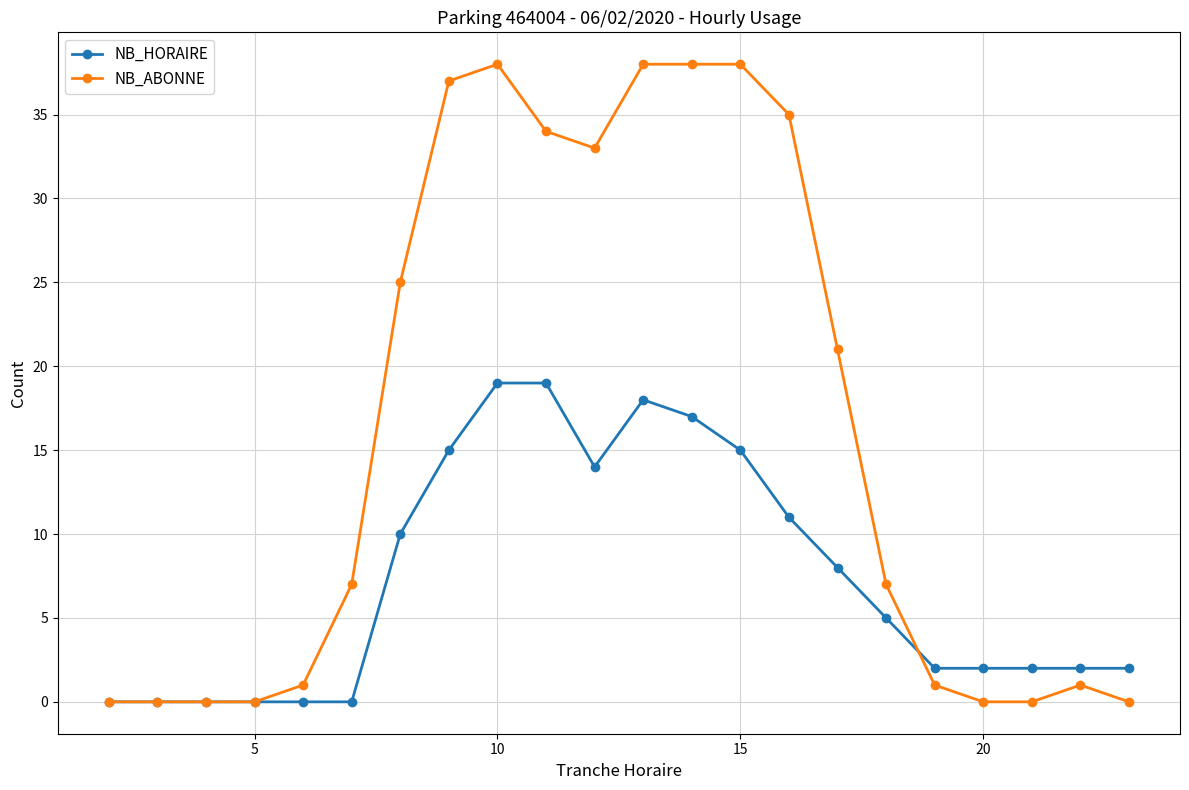

Which series has the widest spread of values?

NB_ABONNE